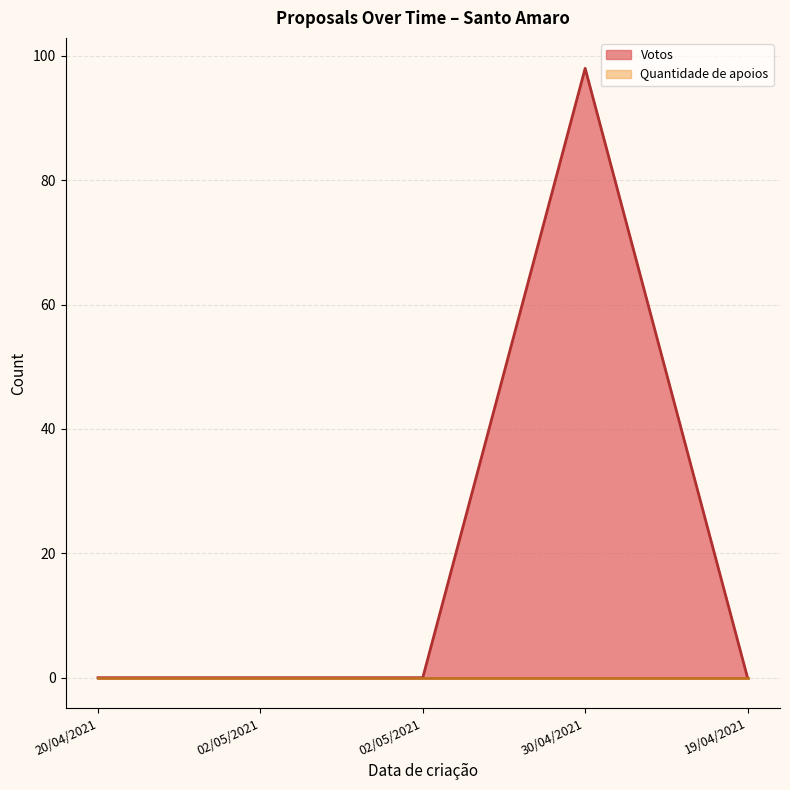

What is the sum of all values?

98